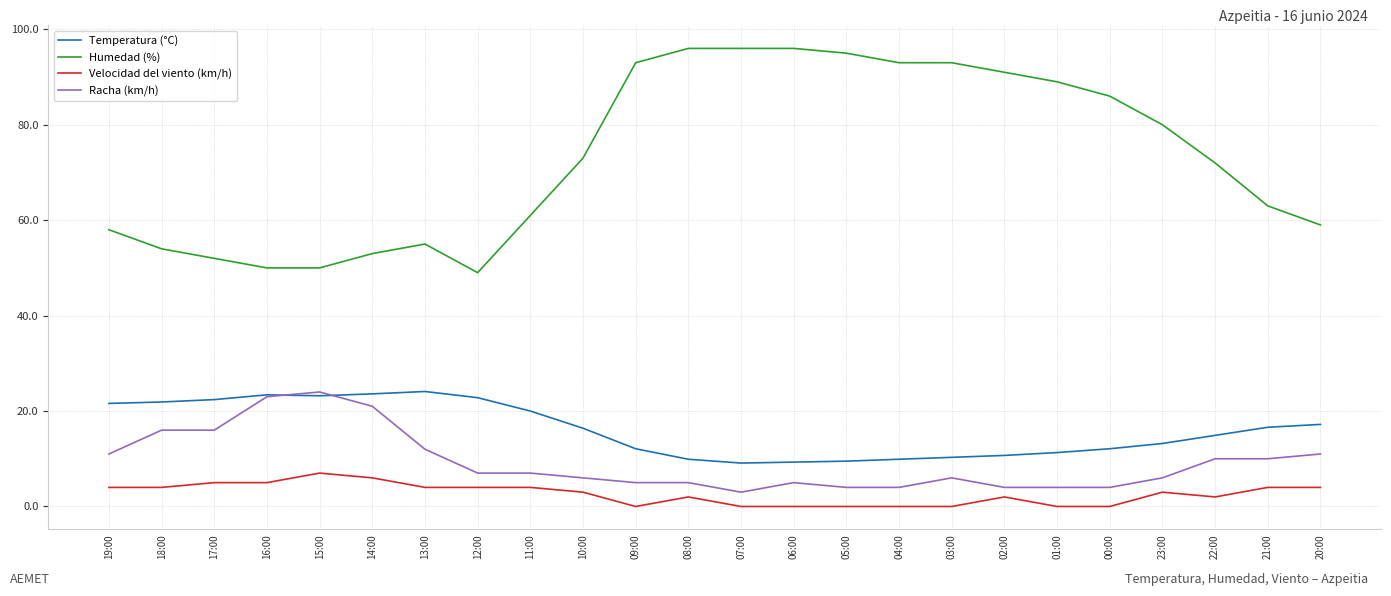

Which series has the widest spread of values?

Humedad (%)